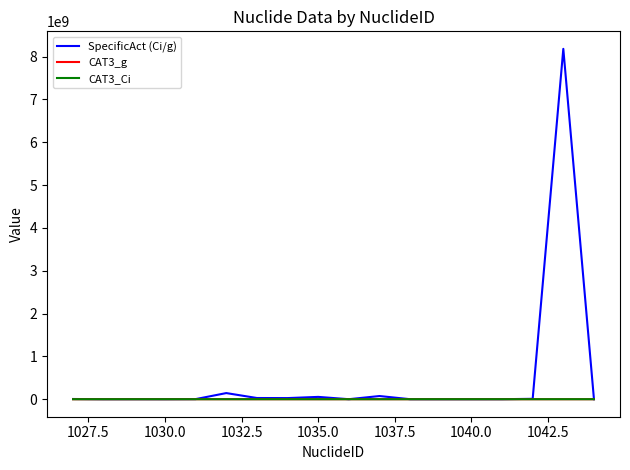

What is the greatest value displayed?

8180000000.0